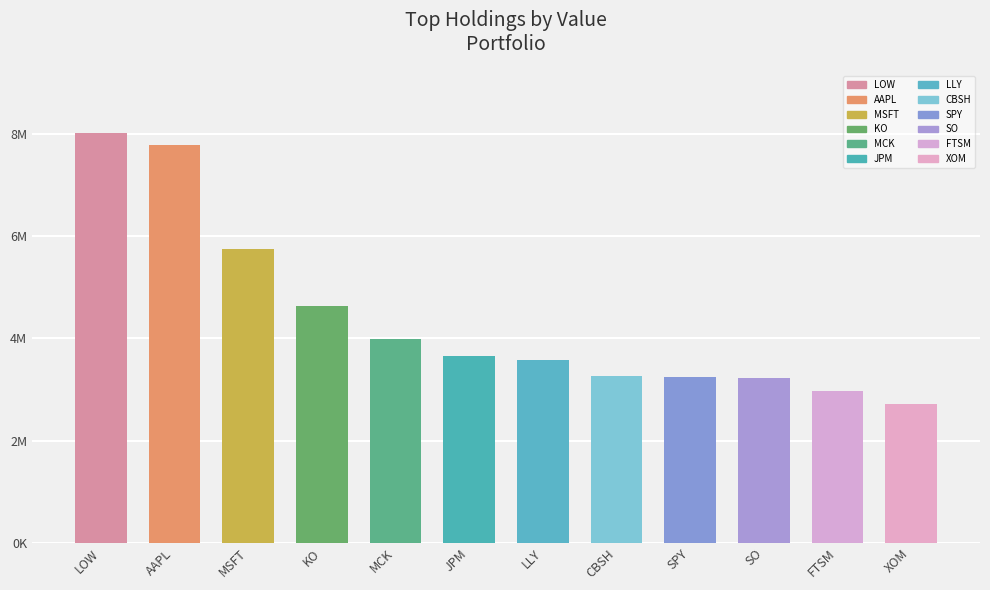

Does the chart contain any negative values?

No